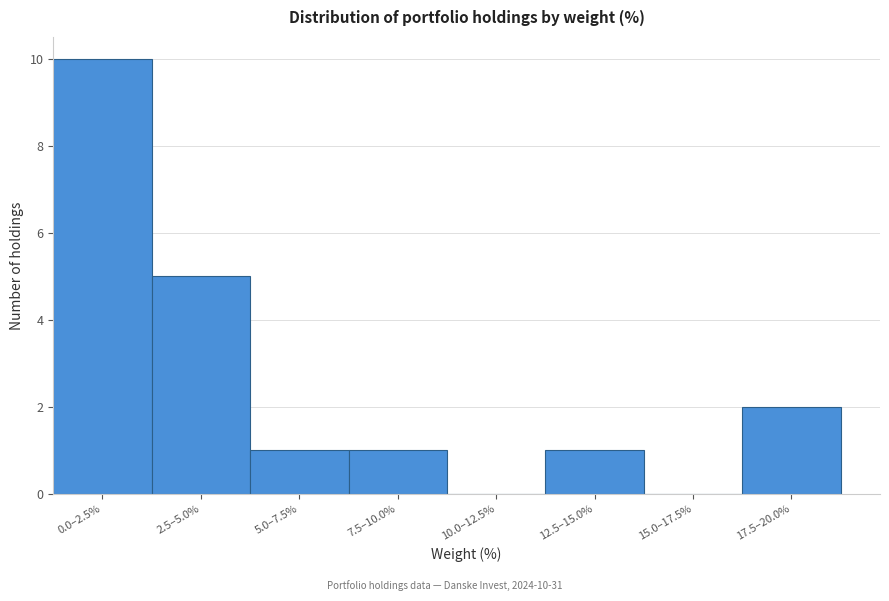

Reading left to right, list all the values displayed in this chart.

0.0–2.5%=10	2.5–5.0%=5	5.0–7.5%=1	7.5–10.0%=1	10.0–12.5%=0	12.5–15.0%=1	15.0–17.5%=0	17.5–20.0%=2